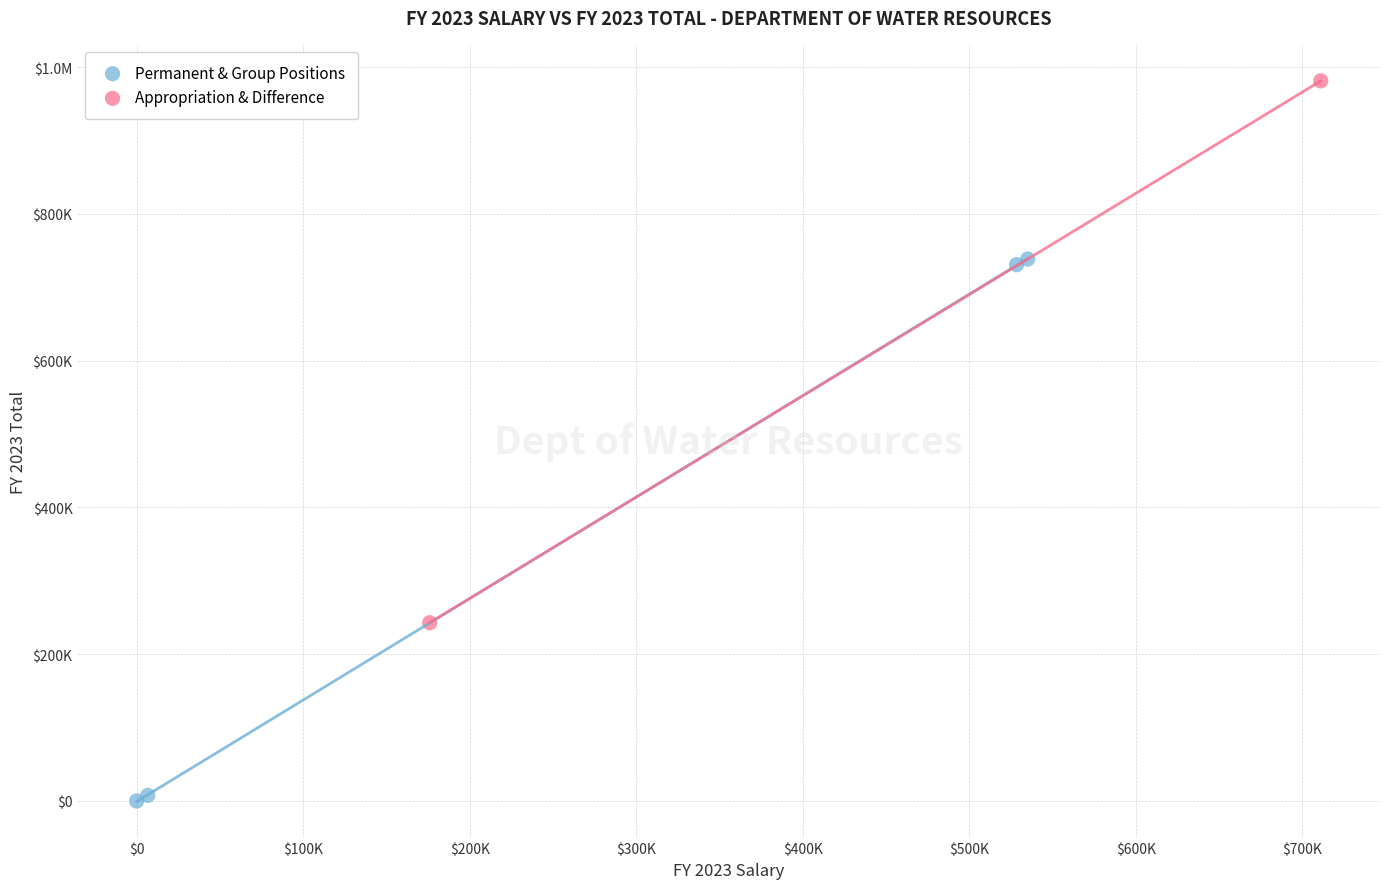

What are all the series names shown in the legend?

Permanent & Group Positions, Appropriation & Difference